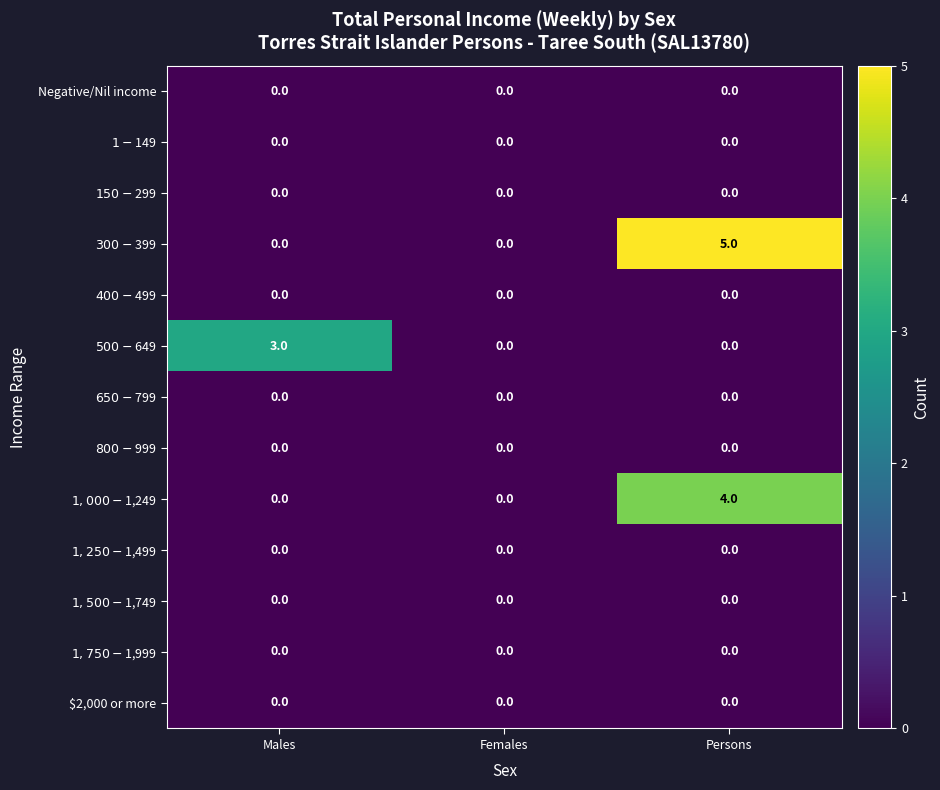

What is the greatest value displayed?

5